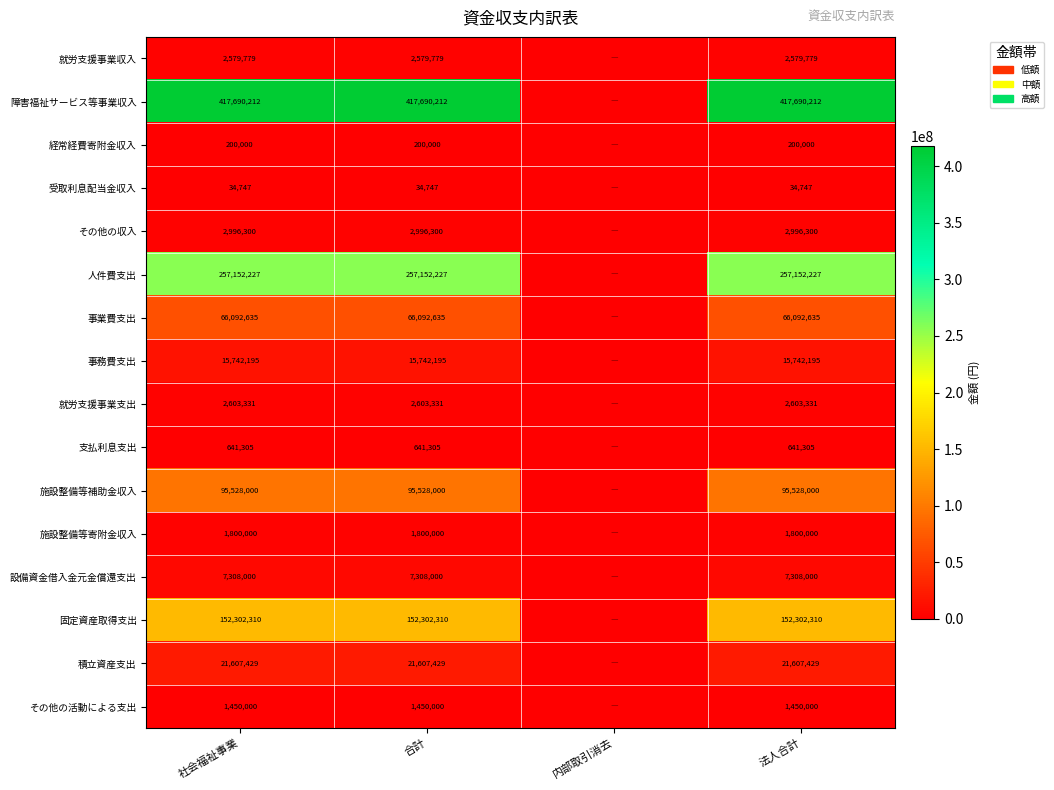

What is the sum of the 就労支援事業収入 values at 合計 and 法人合計?

5159558